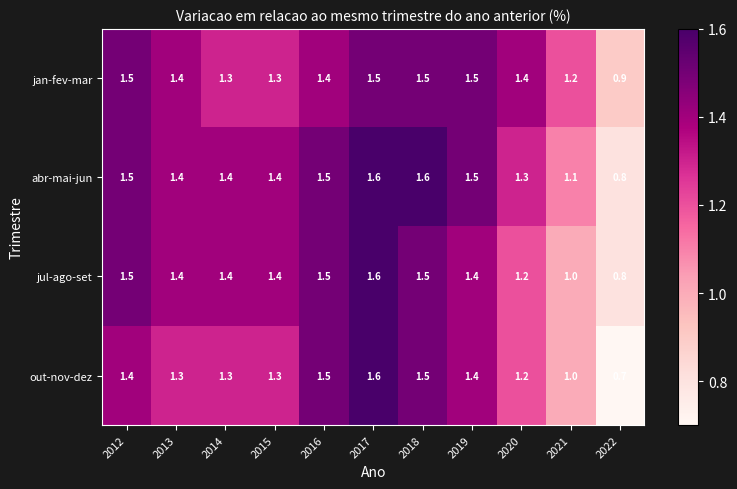

Which series changed the most between 2015 and 2019?

jan-fev-mar